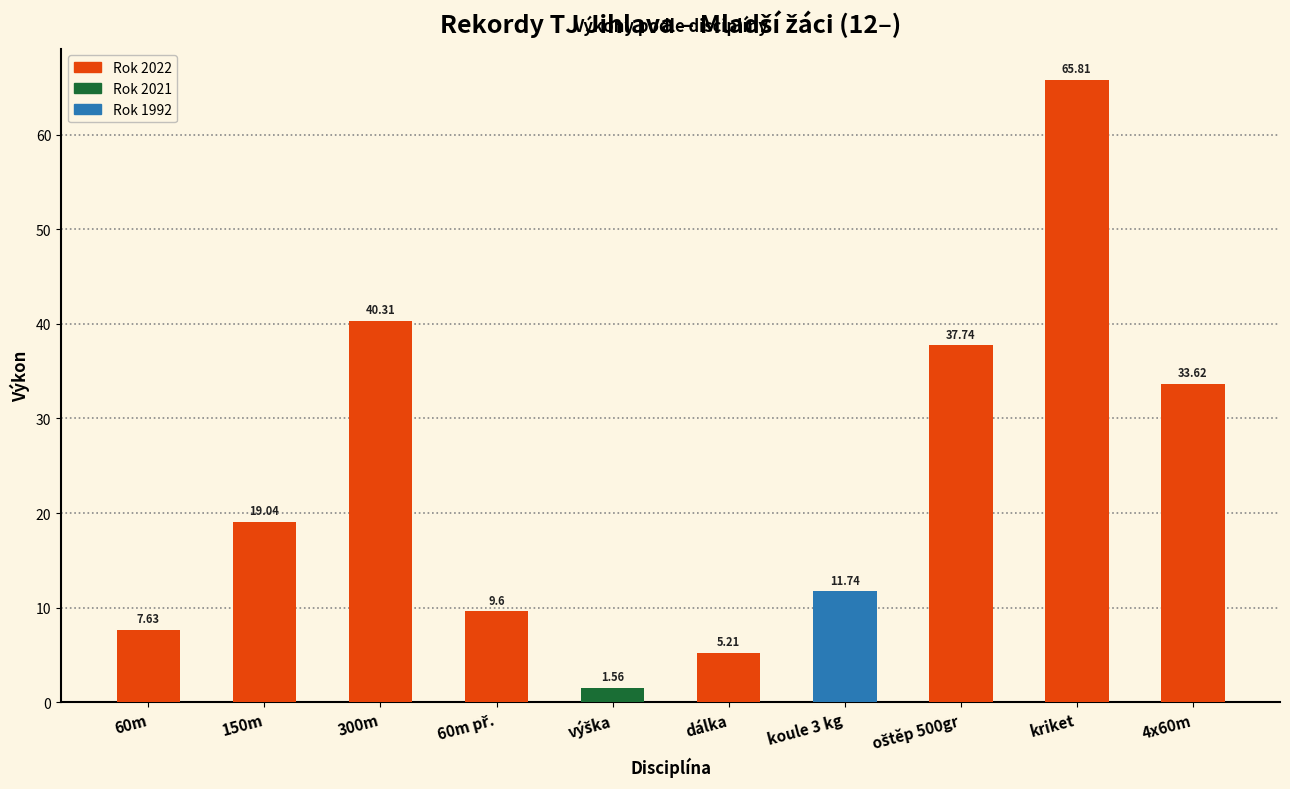

Which label corresponds to the largest value in the chart?

kriket